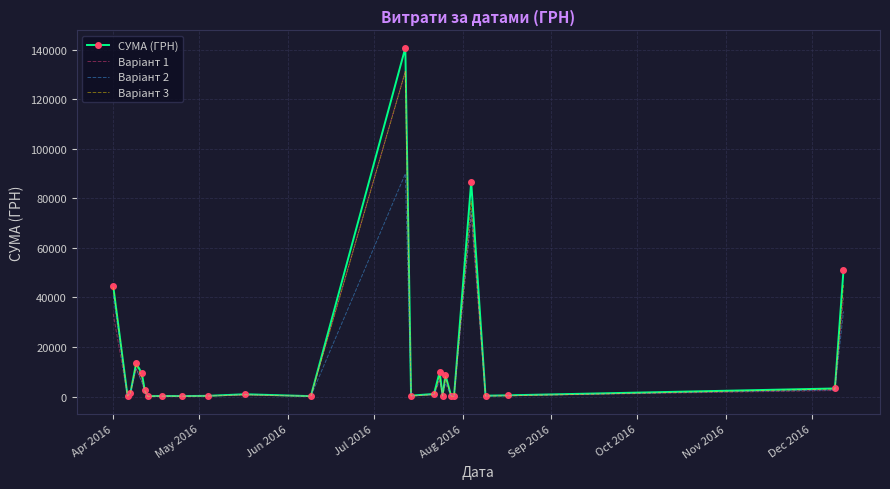

What is the greatest value displayed?

140706.2